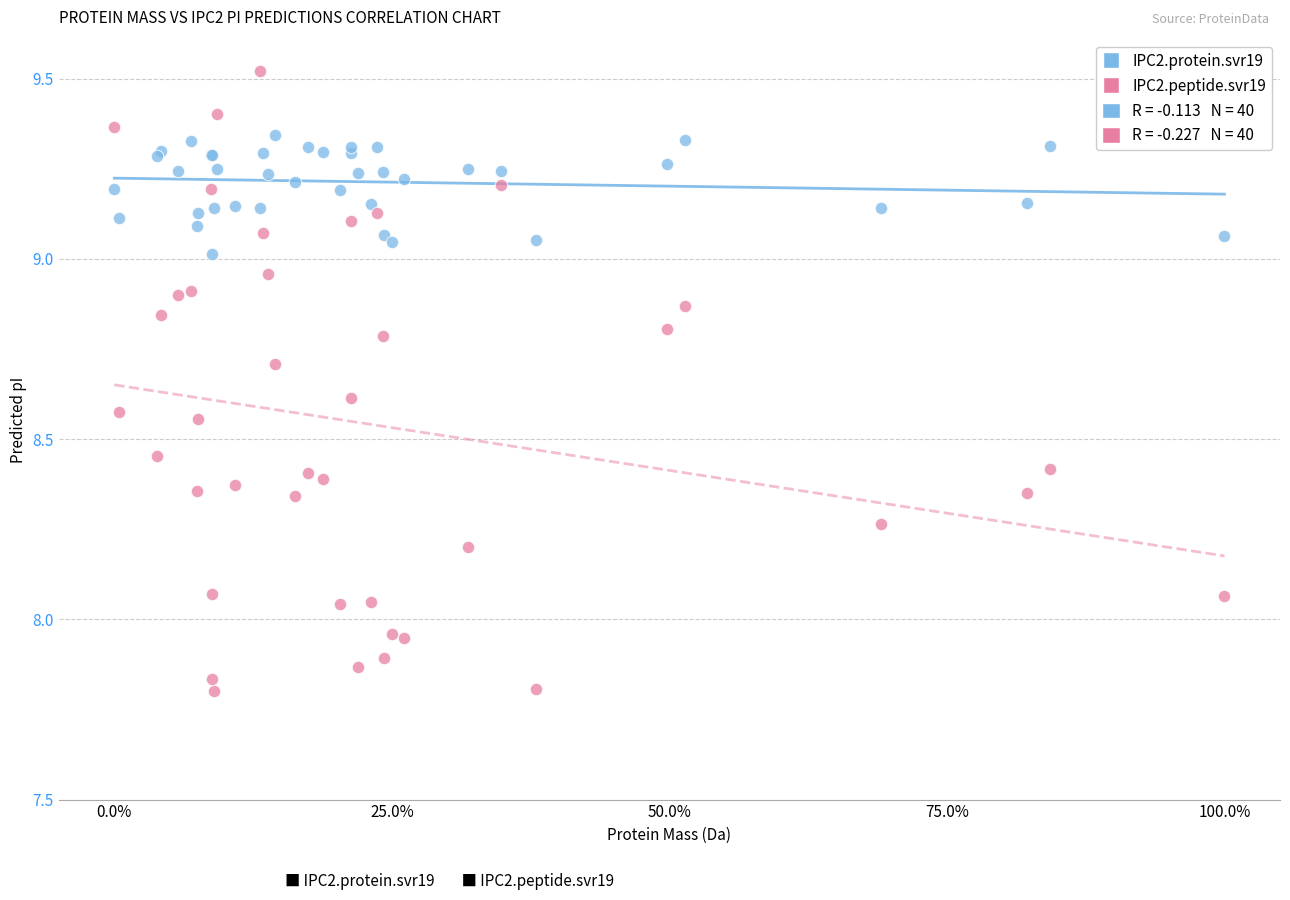

Which series reaches the minimum Y coordinate?

IPC2.peptide.svr19